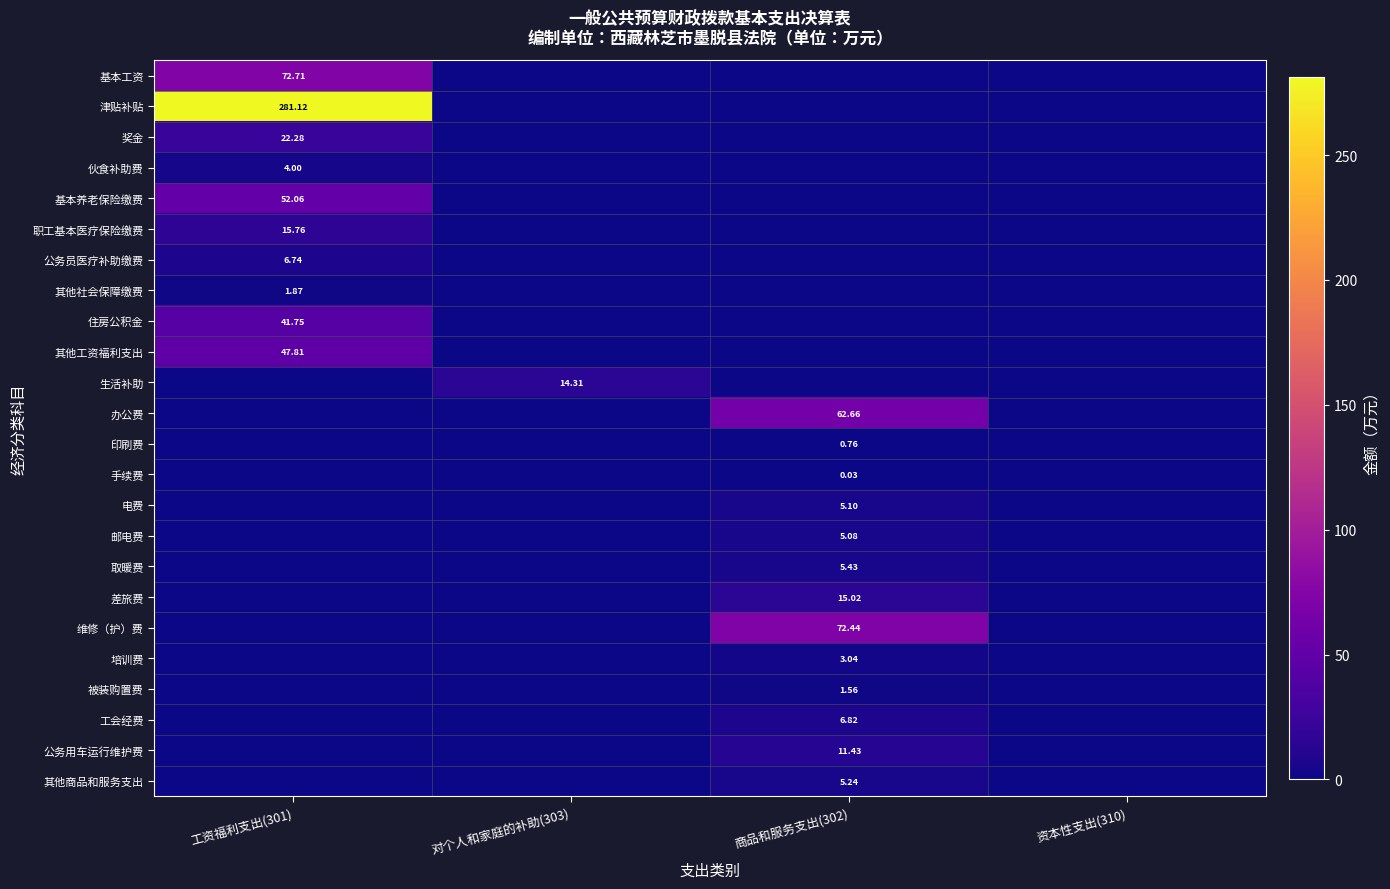

Which series changed the most between 工资福利支出(301) and 商品和服务支出(302)?

津贴补贴